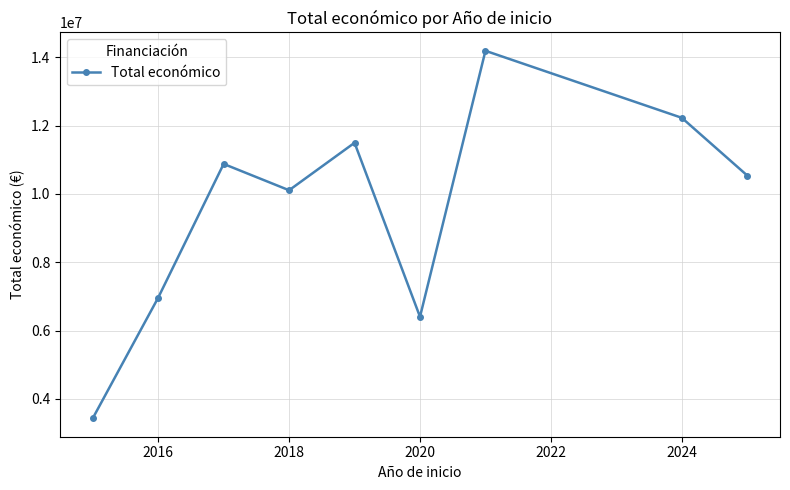

How many values are below 10536037?

4